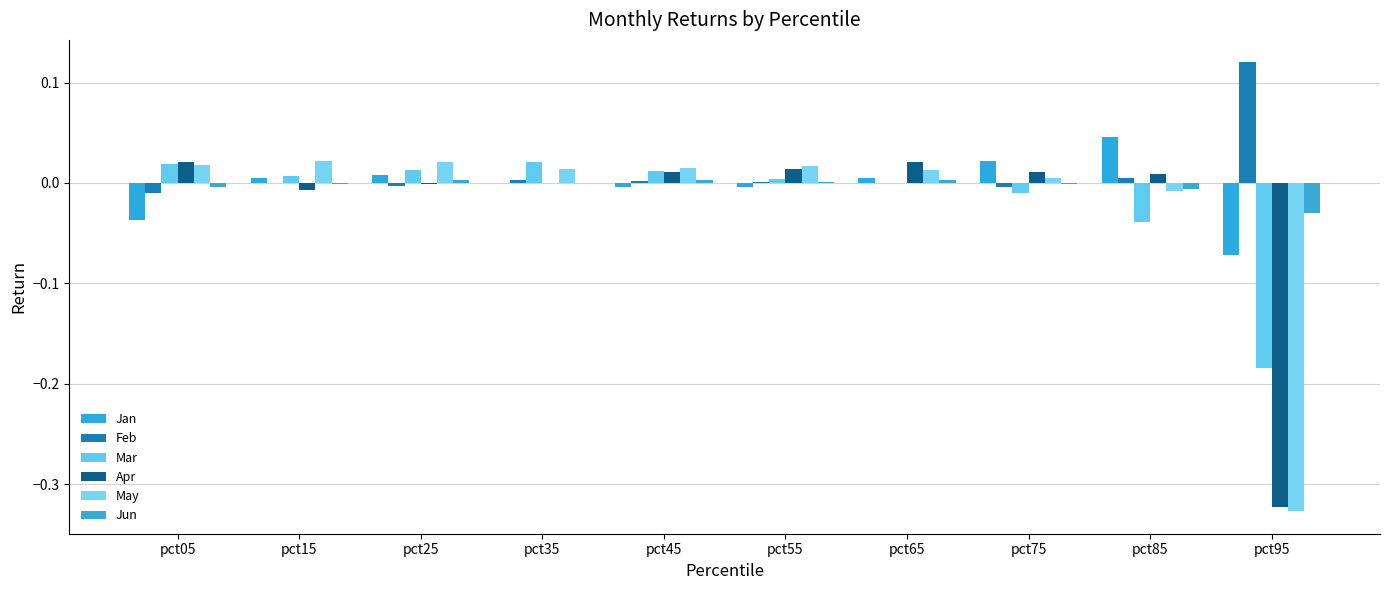

Count the number of categories in the chart.

10